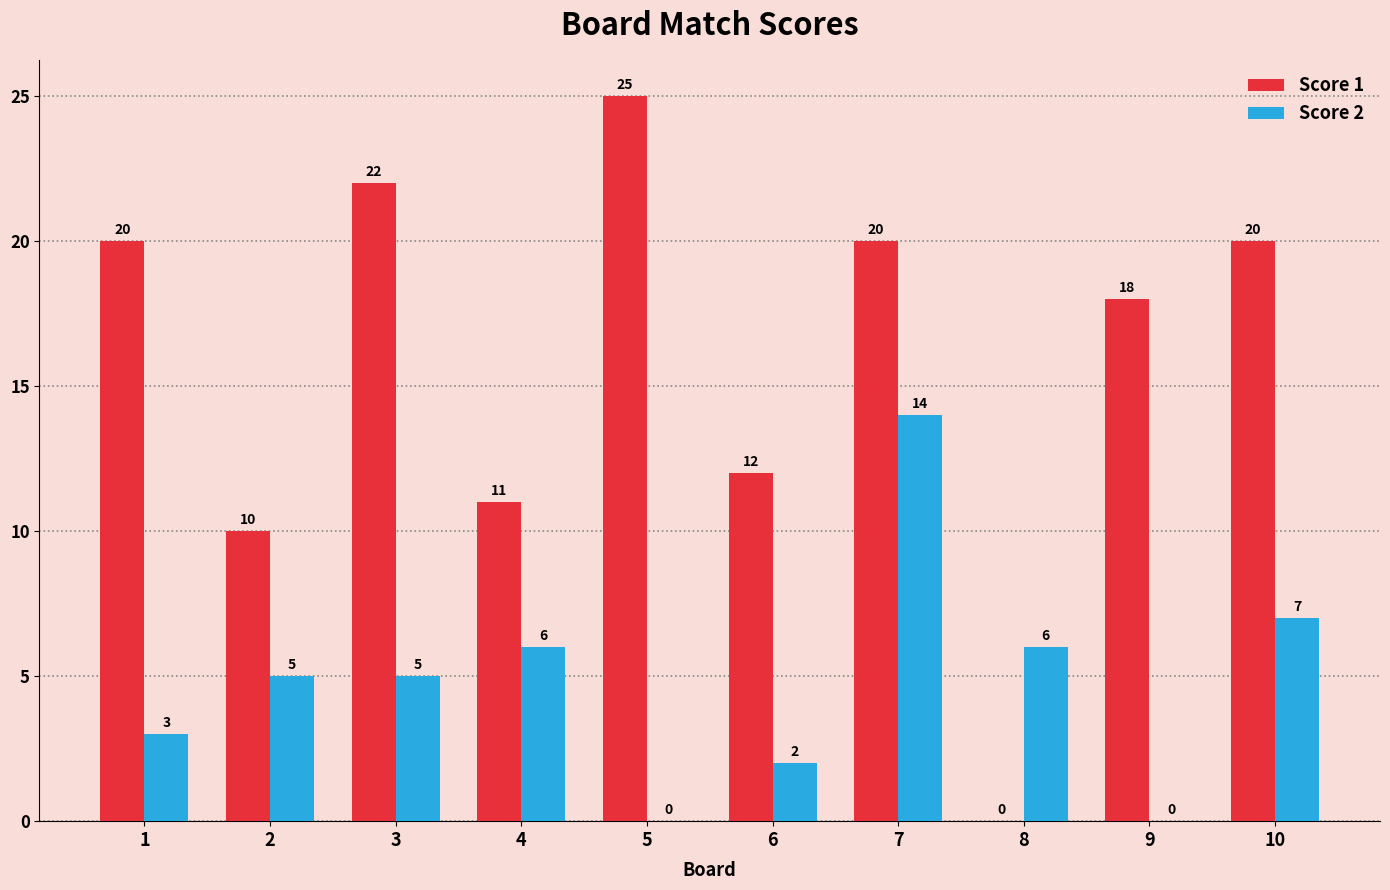

What is the total value across all series at 8?

6